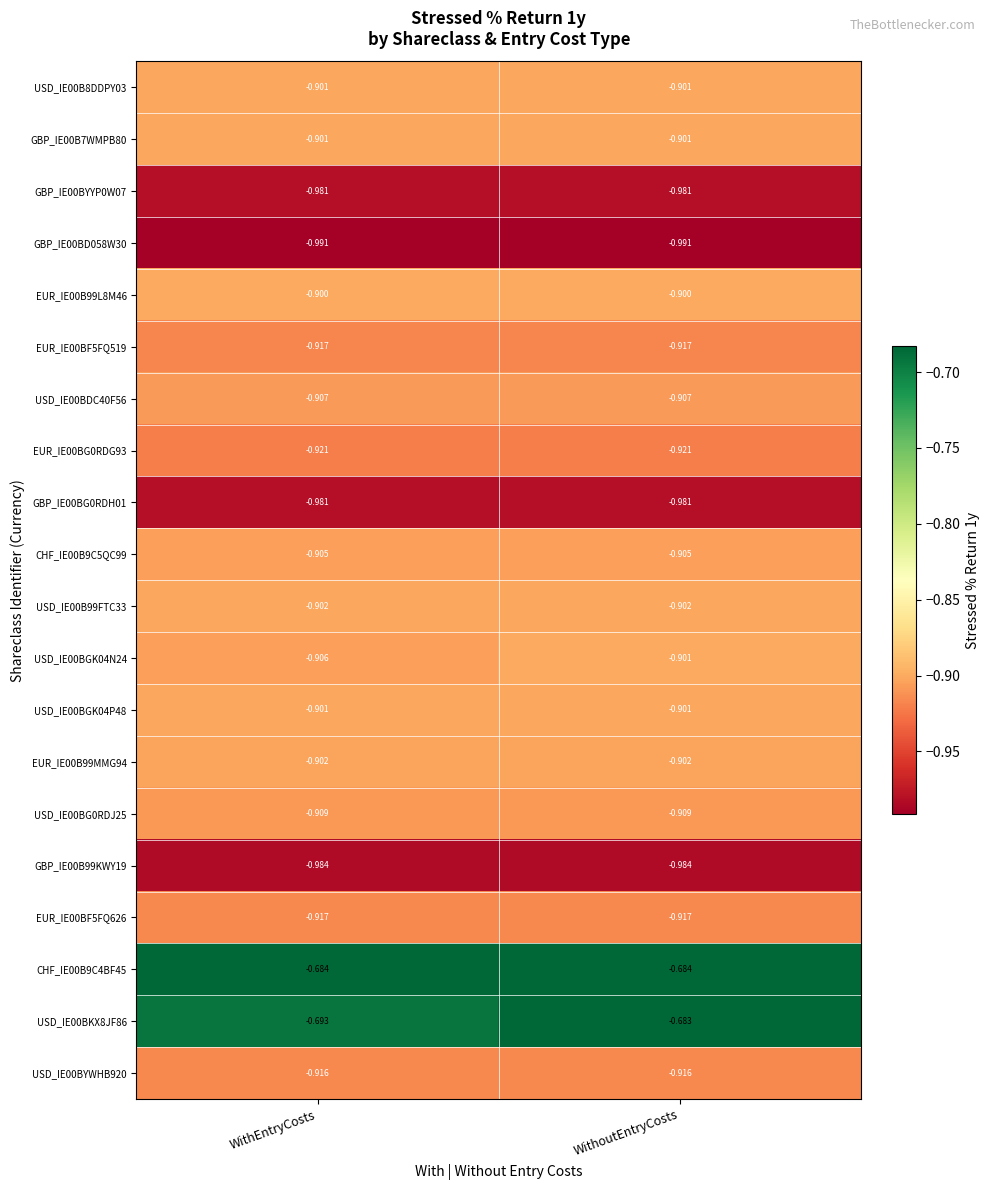

Which category has the highest value in the USD_IE00BGK04N24 series?

WithoutEntryCosts